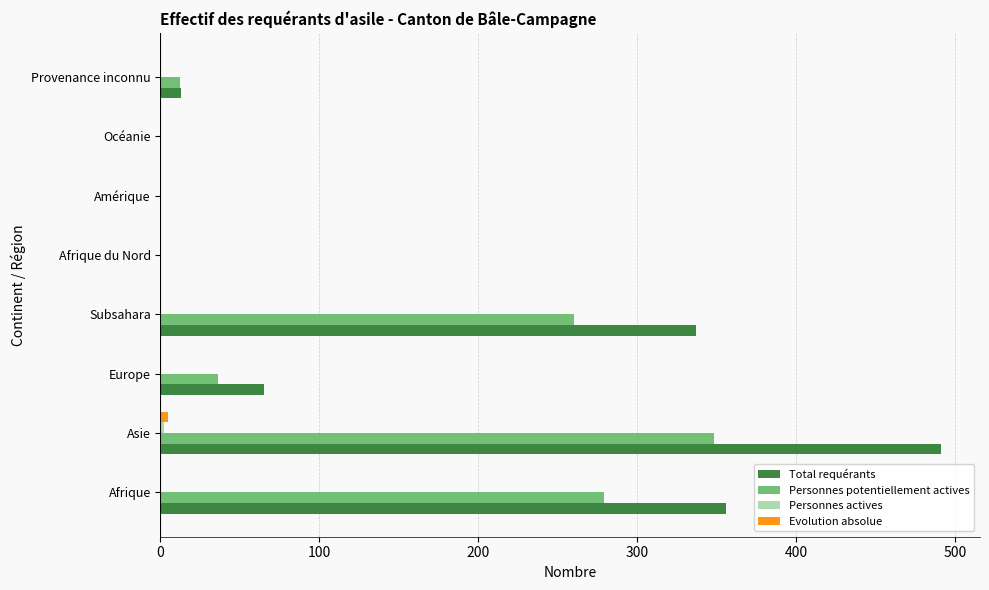

What is the sum of all Total requérants values?

1262